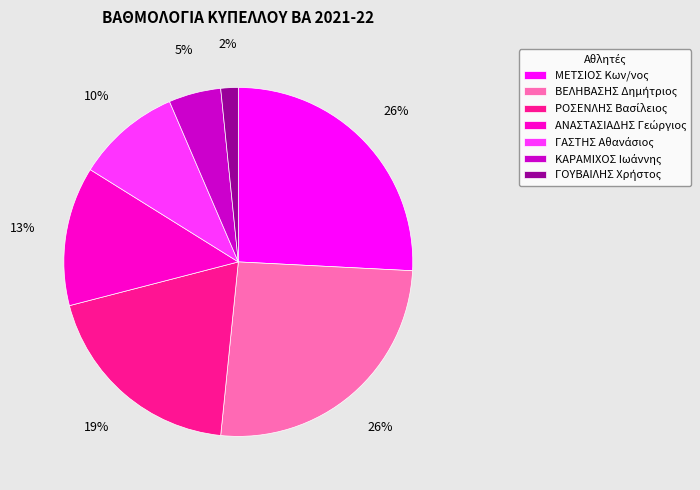

To the nearest percent, what is the difference between the largest and smallest slice percentages?

24%